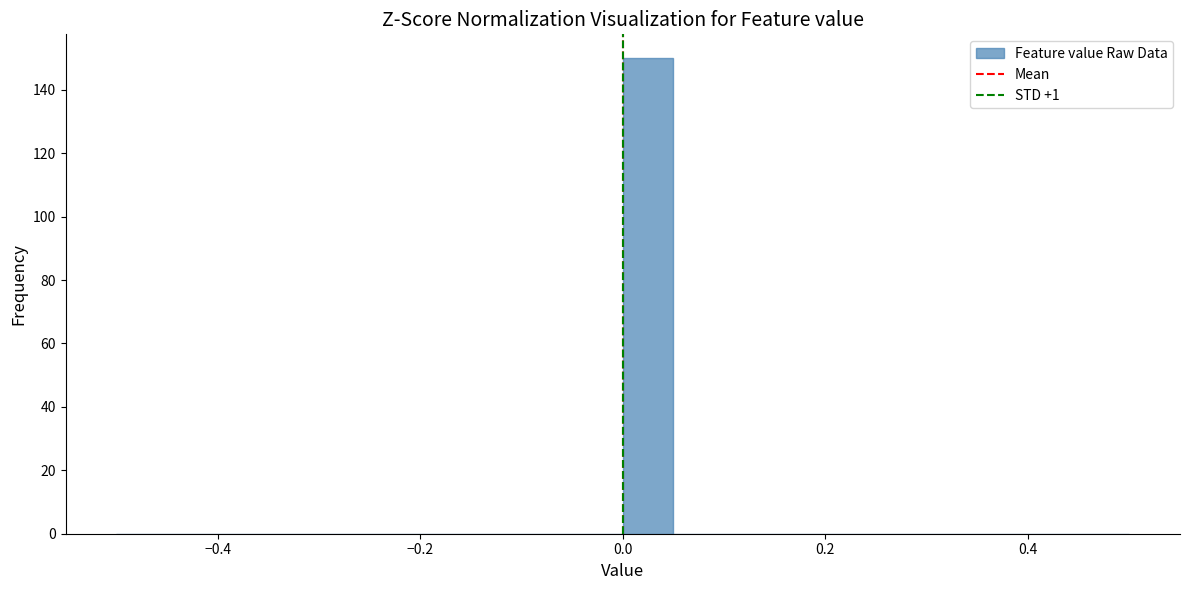

Read against the x-axis, roughly where is the centre of the tallest bar?

0.02